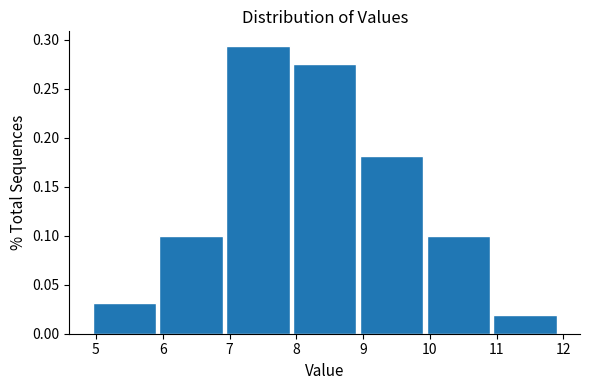

What is the height of the bar covering 8.95 to 9.95 on the x-axis? Neither the bar edges nor the heights are printed on the chart, so give them approximately, as read against the axes.

0.180